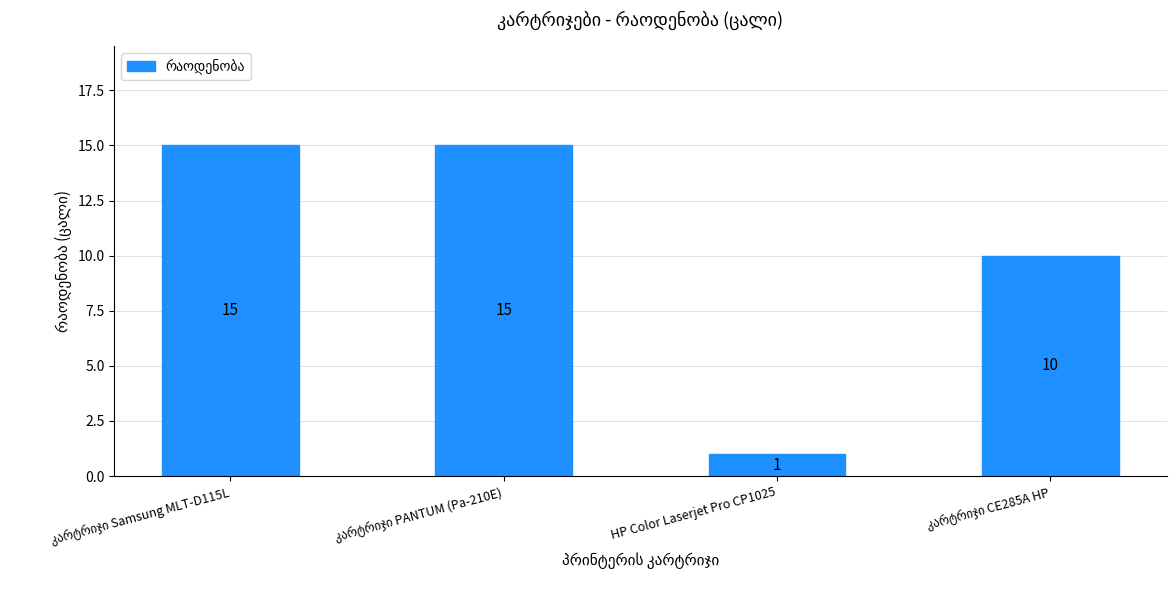

What is the maximum value shown in the chart?

15